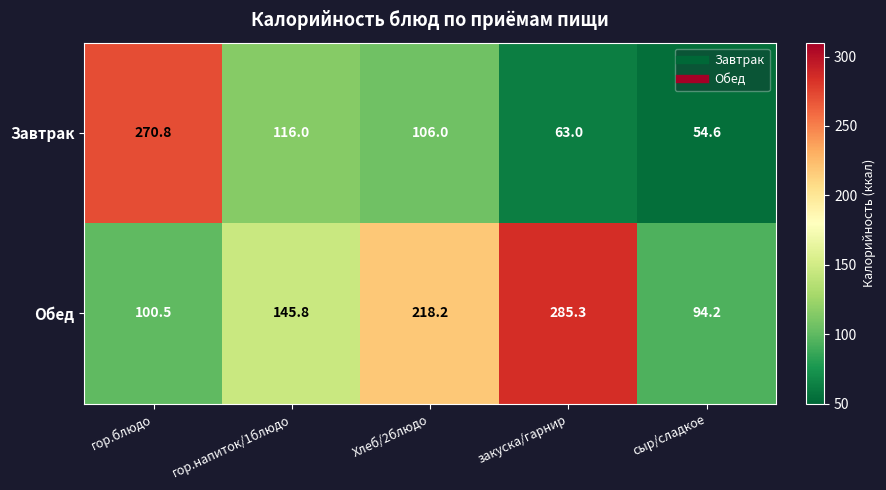

Reading left to right, list all the values displayed in this chart.

Завтрак: 270.8	116.0	106.0	63.0	54.6
Обед: 100.5	145.8	218.2	285.3	94.2